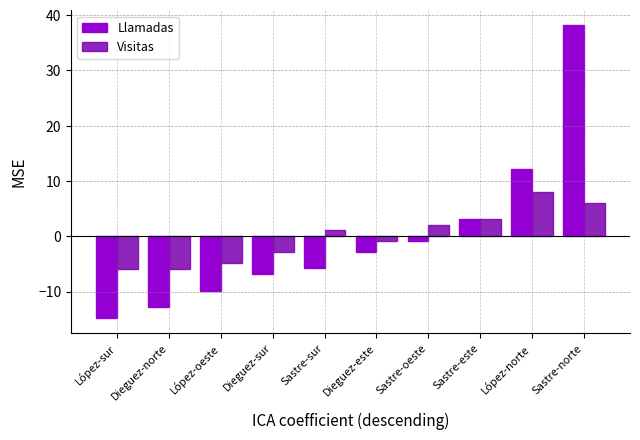

What is the value of the Visitas bar at the 2nd from the left?

-5.9